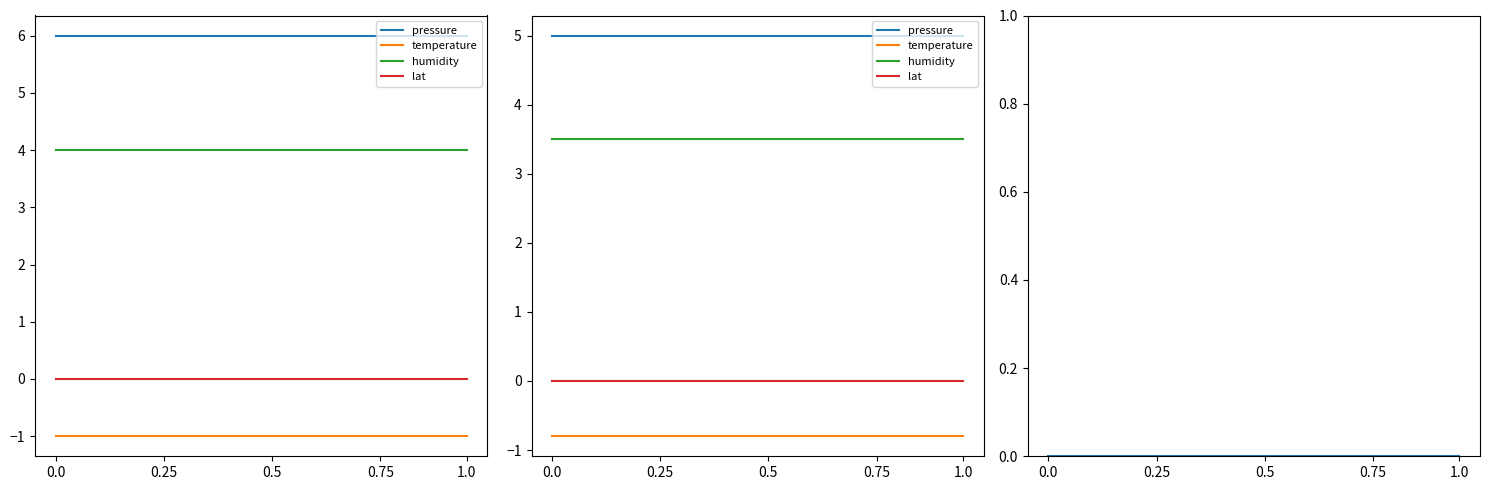

How many lines are shown in the chart?

4